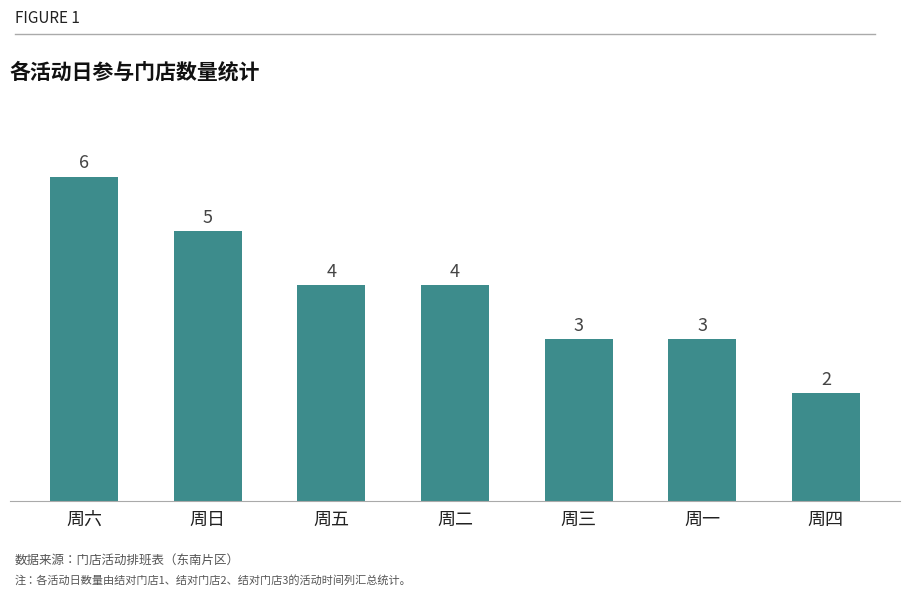

What is the difference between the values at 周二 and 周六?

2